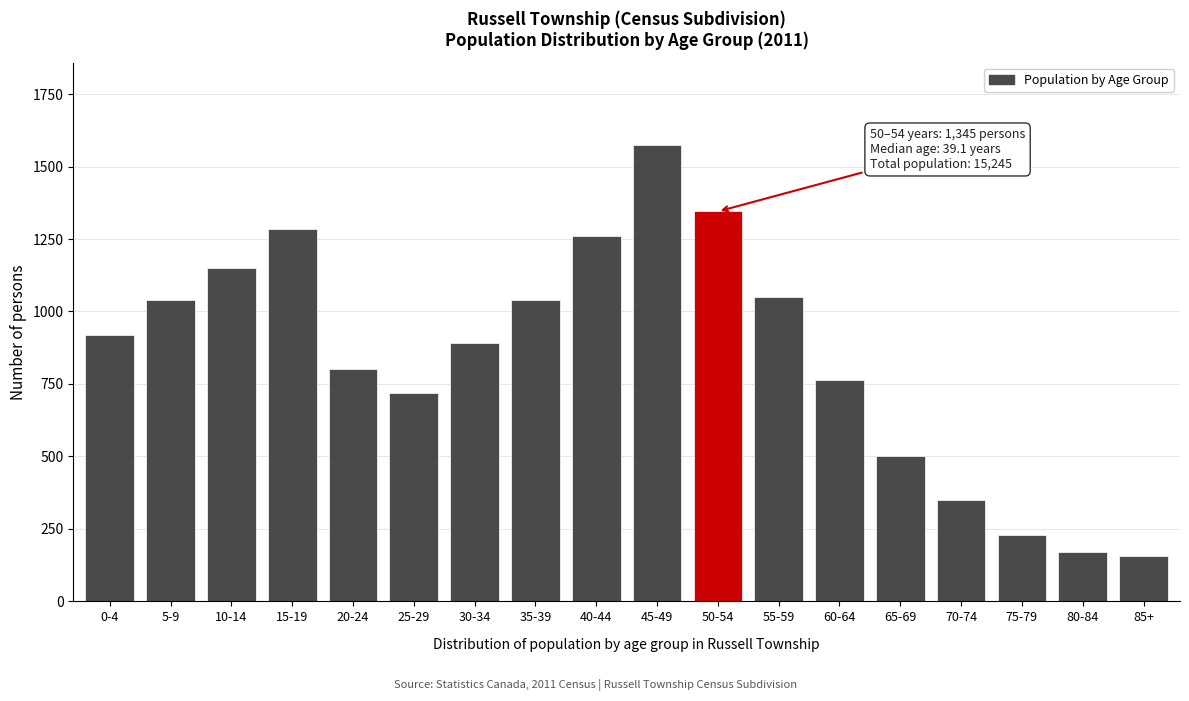

Reading left to right, transcribe all the data shown in this chart.

920	1040	1150	1285	800	720	890	1040	1260	1575	1345	1050	765	500	350	230	170	155